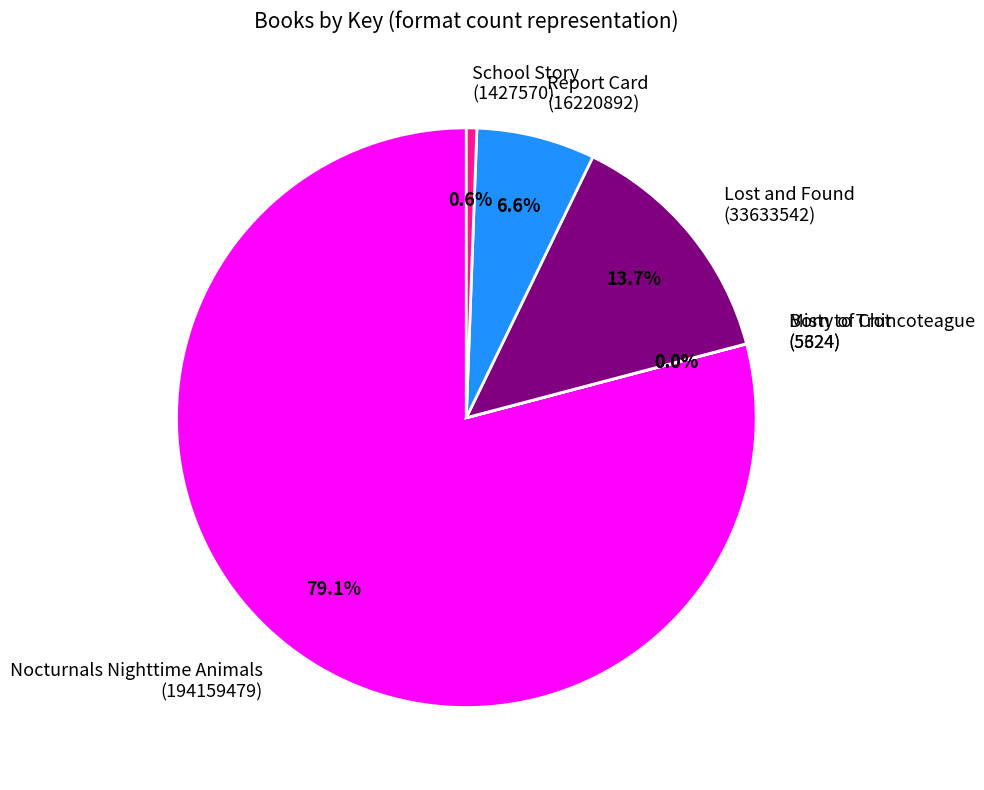

To the nearest percent, what is the difference between the largest and smallest slice percentages?

79%